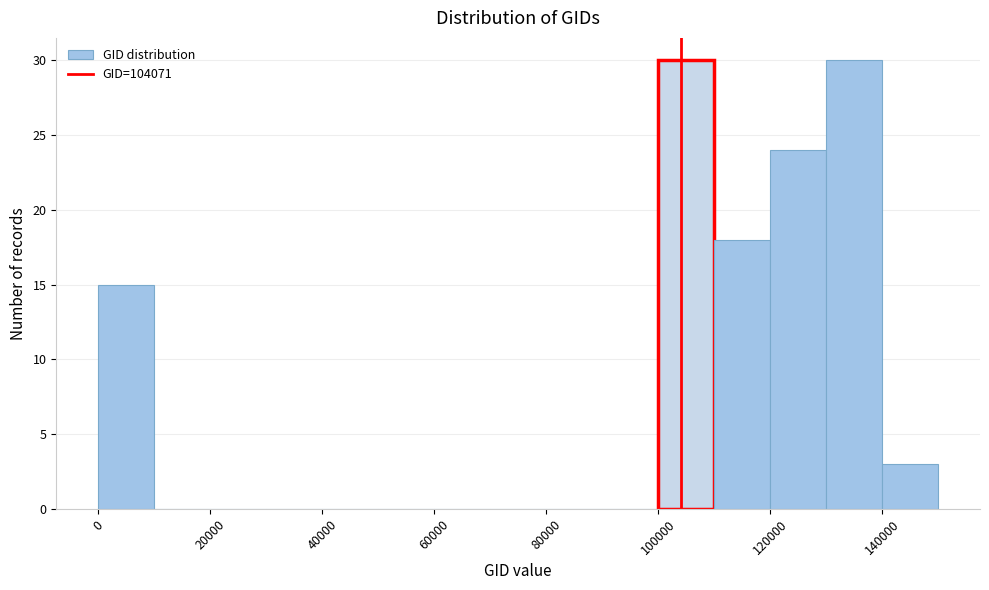

Reading left to right, transcribe this chart: for each bar, give the range it covers on the x-axis and its height. The values are not printed on the chart, so give them approximately, as read against the axis.

0 to 10000: 15
10000 to 20000: 0
20000 to 30000: 0
30000 to 40000: 0
40000 to 50000: 0
50000 to 60000: 0
60000 to 70000: 0
70000 to 80000: 0
80000 to 90000: 0
90000 to 100000: 0
100000 to 110000: 30
110000 to 120000: 18
120000 to 130000: 24
130000 to 140000: 30
140000 to 150000: 3